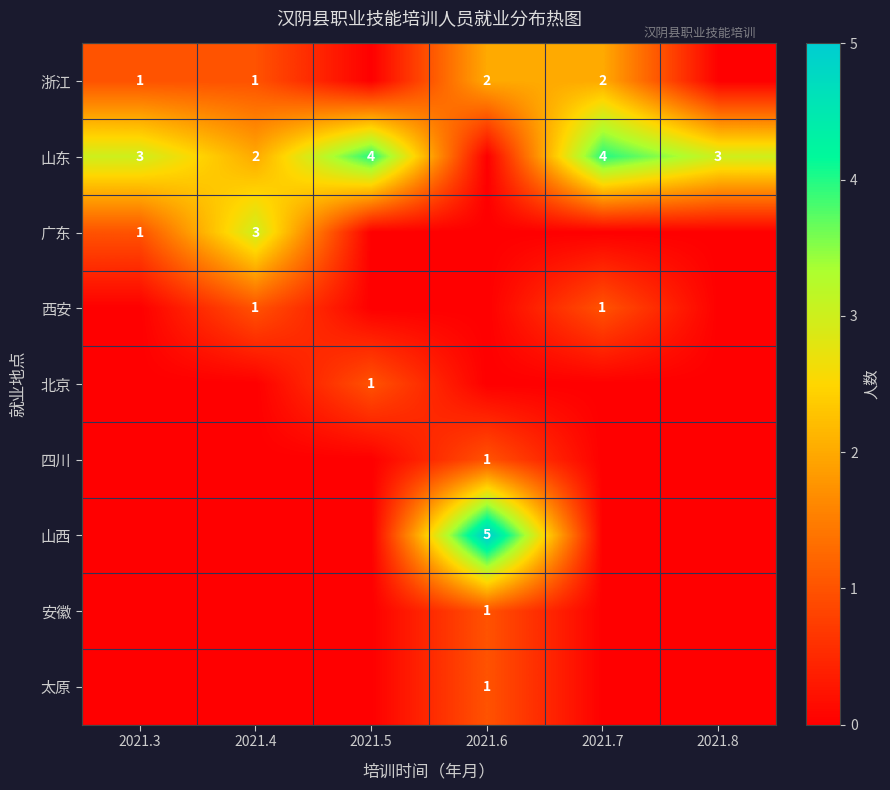

Is it true that 山东 equals 4 at 2021.5?

True